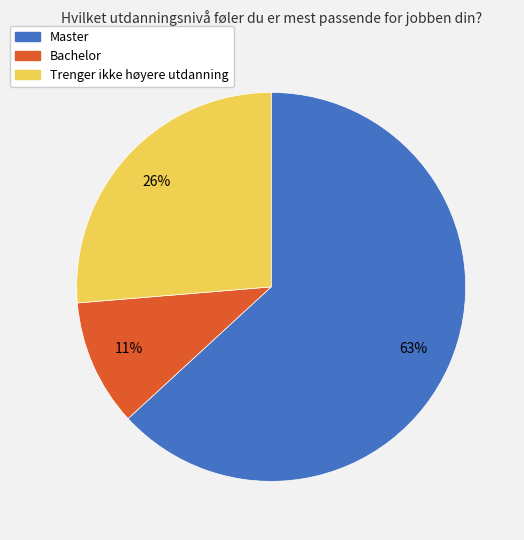

Which category accounts for the majority?

Master